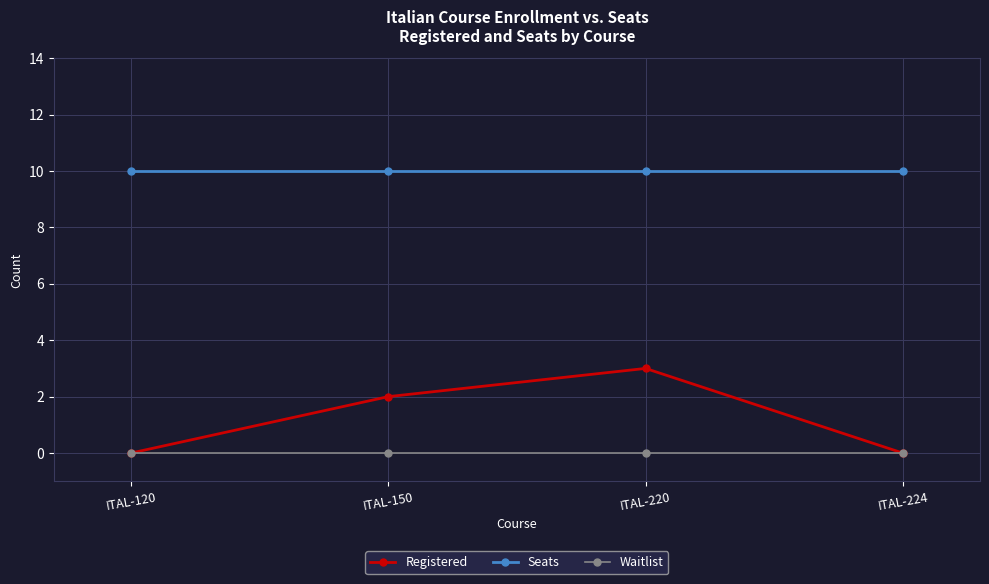

Reading left to right, what are all the values shown in this chart?

Registered: ITAL-120=0	ITAL-150=2	ITAL-220=3	ITAL-224=0
Seats: ITAL-120=10	ITAL-150=10	ITAL-220=10	ITAL-224=10
Waitlist: ITAL-120=0	ITAL-150=0	ITAL-220=0	ITAL-224=0